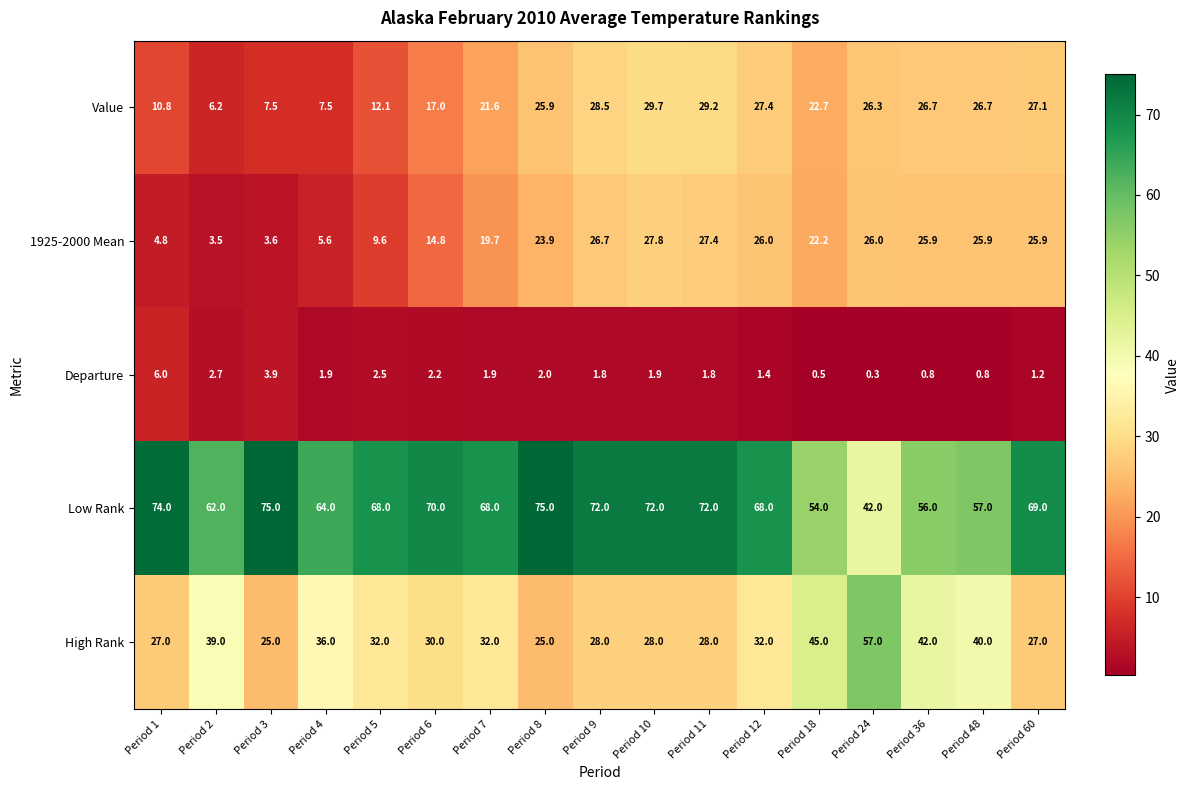

Rank the series at Period 7 from lowest to highest value.

Departure, 1925-2000 Mean, Value, High Rank, Low Rank